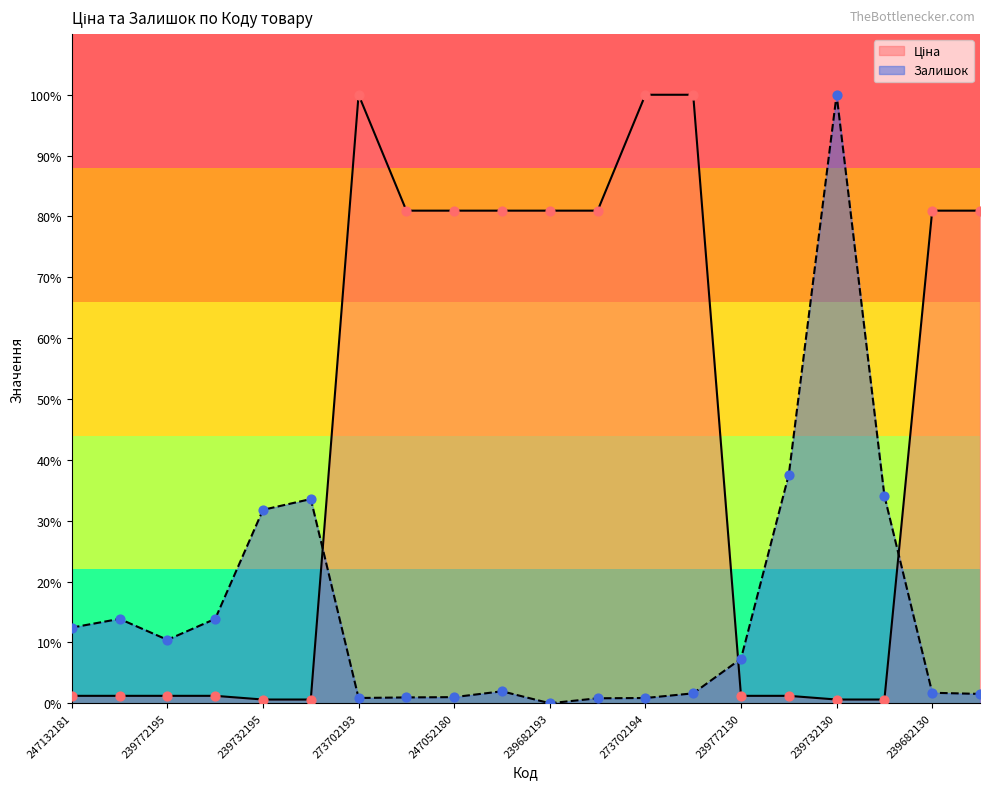

What is the total value across all series at 239682195?

82.9